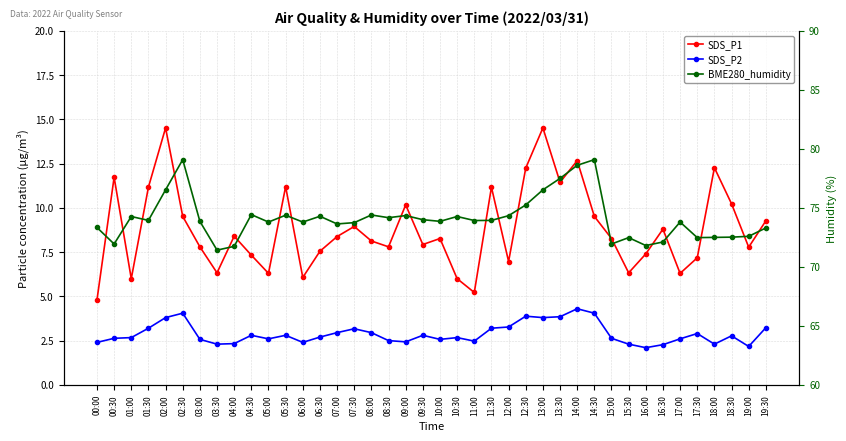

Which category has the highest value in the BME280_humidity series?

02:30